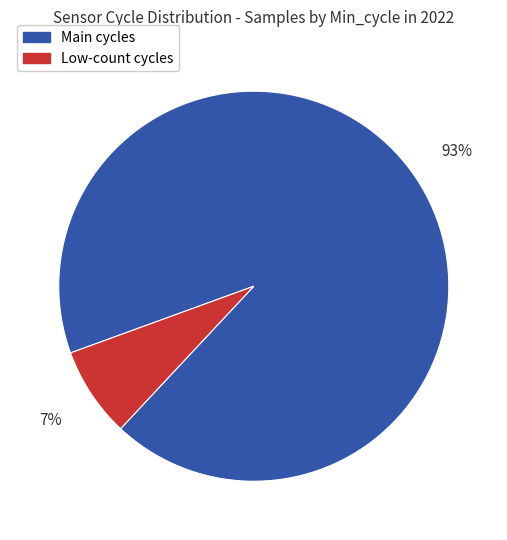

Is there any slice that represents more than half of the pie?

Yes